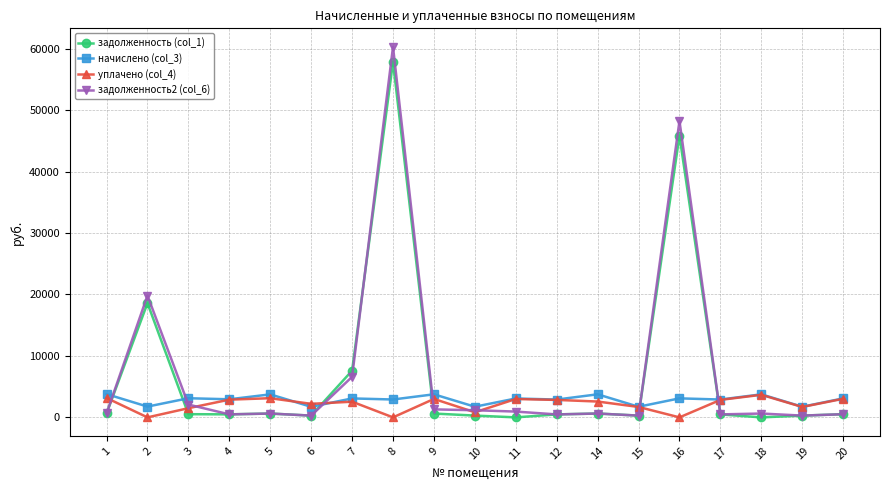

What is the value of the задолженность2 (col_6) point at the 10th from the left?

1161.9